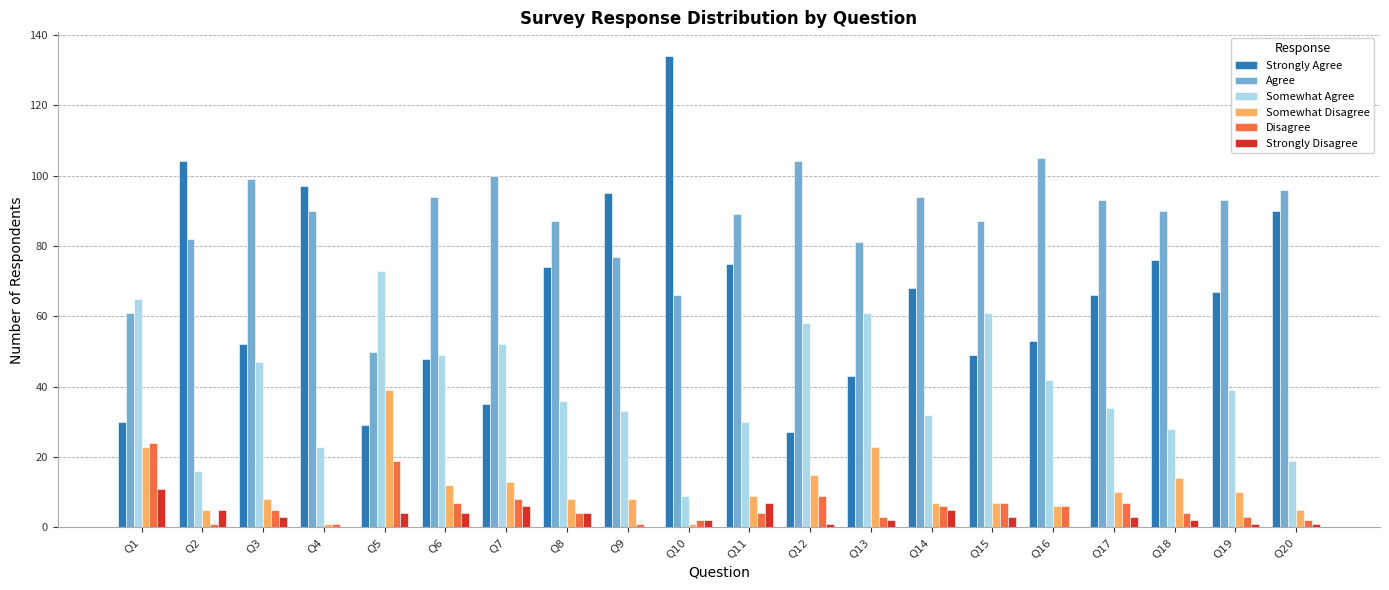

The value of Strongly Disagree at Q16 is 0. True or false?

True